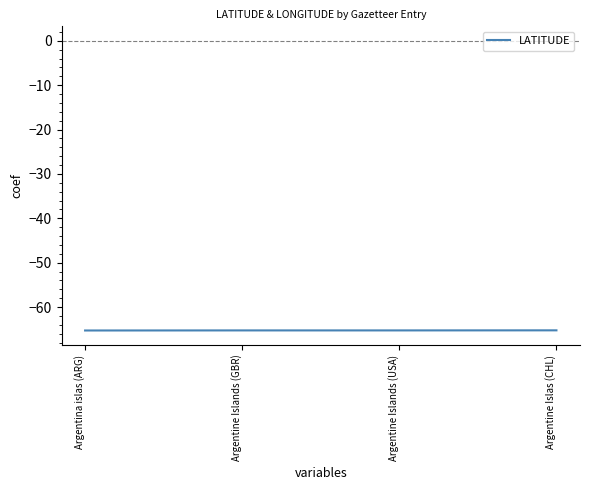

The value at Argentina islas (ARG) is -65.3. True or false?

True